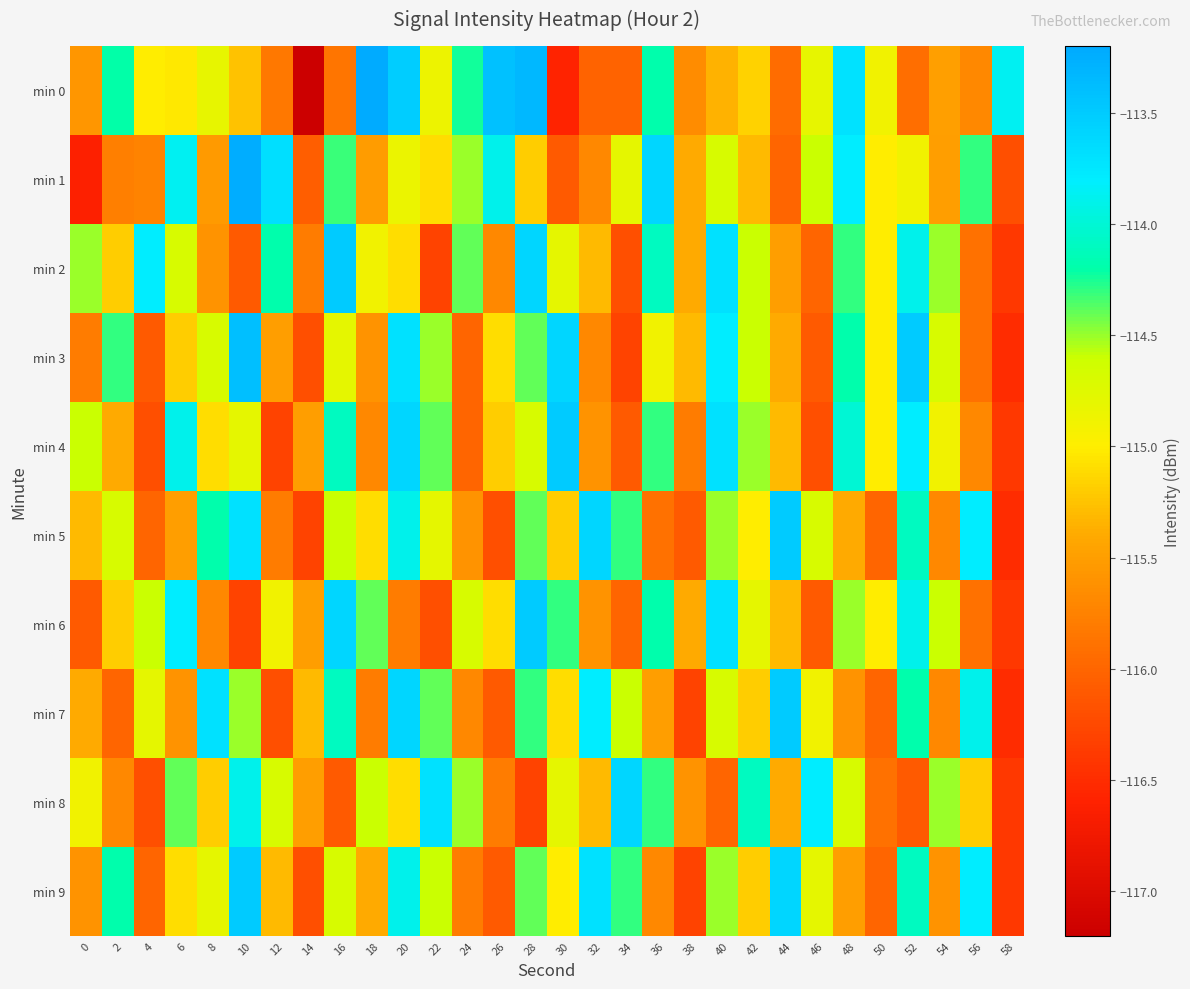

At which category is the sum across all series the highest?

20